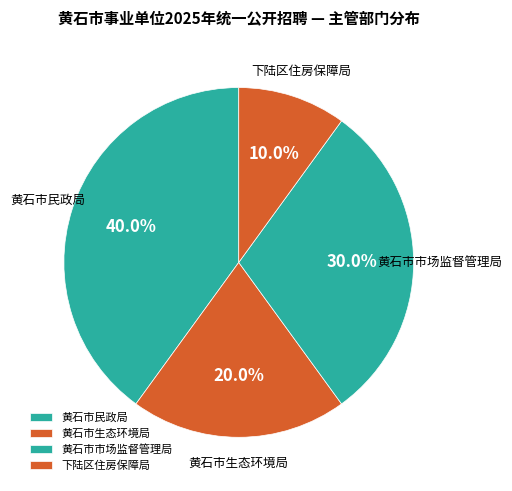

To the nearest percent, what is the average slice percentage?

25%